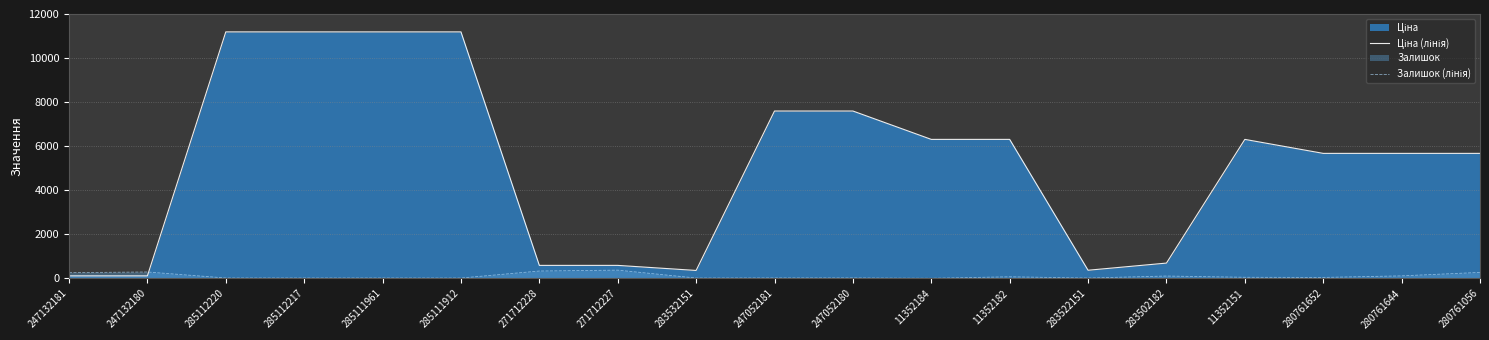

Which has a higher value, 11352182 or 11352151?

11352182